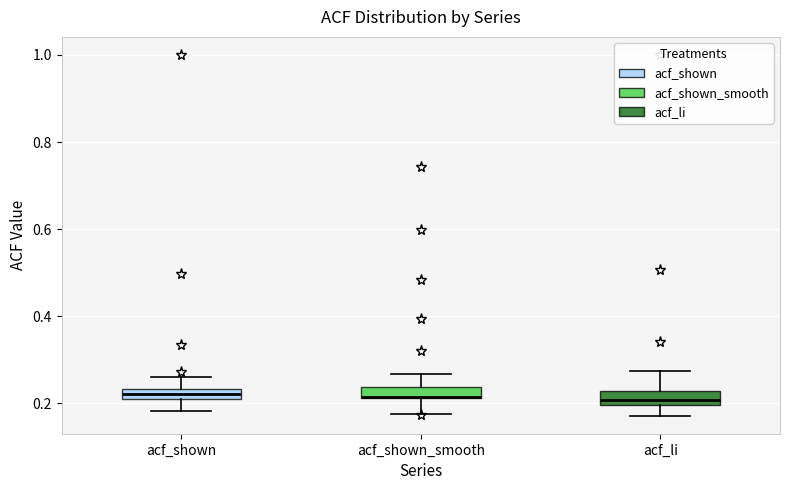

Where does the lower whisker of the box for acf_shown_smooth end on the y-axis? The values are not printed on the chart, so give them approximately, as read against the axis.

0.18